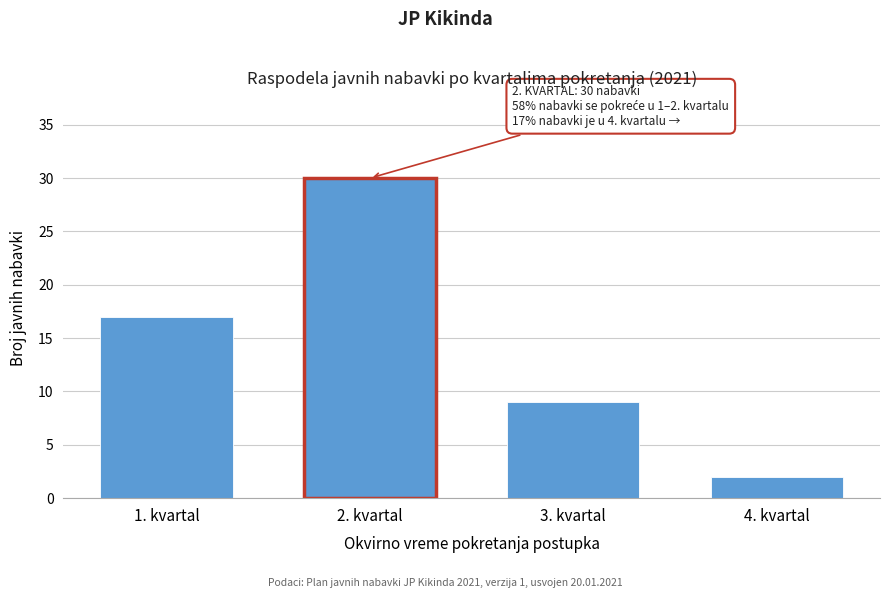

Reading left to right, list all the values displayed in this chart.

17	30	9	2